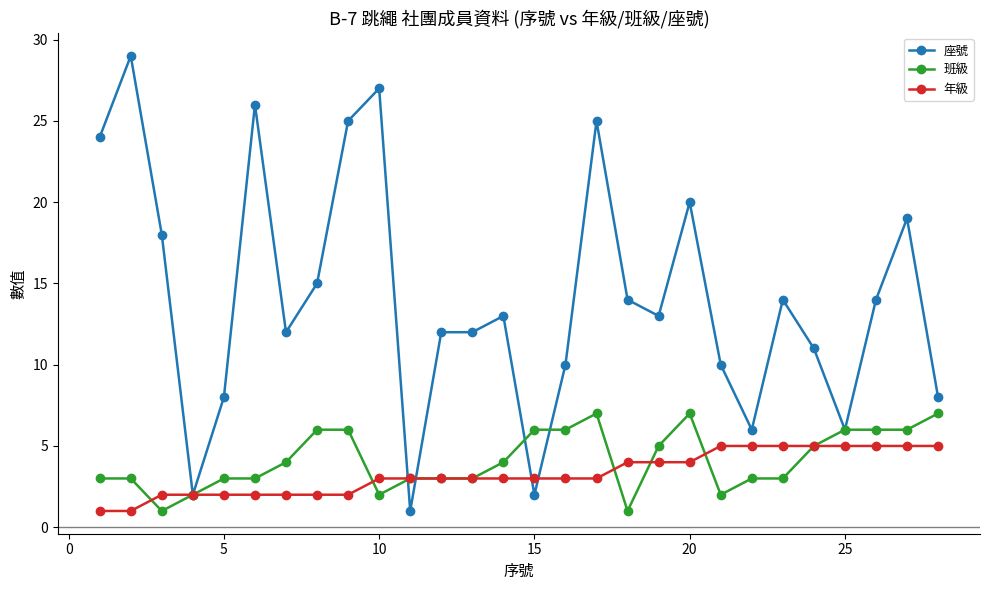

How many data points in 班級 are less than 4?

14